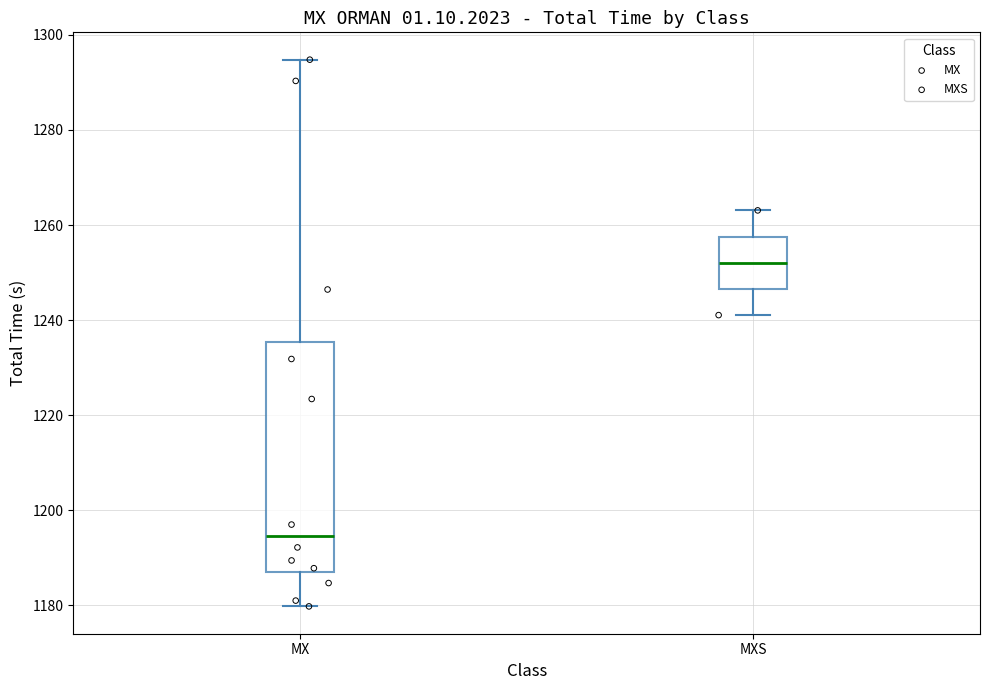

Reading left to right, transcribe this box plot: for each box, give where its median line is, the range the box spans, and where its two whiskers end, as read against the y-axis. The values are not printed on the chart, so give them approximately, as read against the axis.

MX: median 1194, box 1188 to 1236, whiskers 1180 to 1294
MXS: median 1252, box 1246 to 1258, whiskers 1242 to 1264